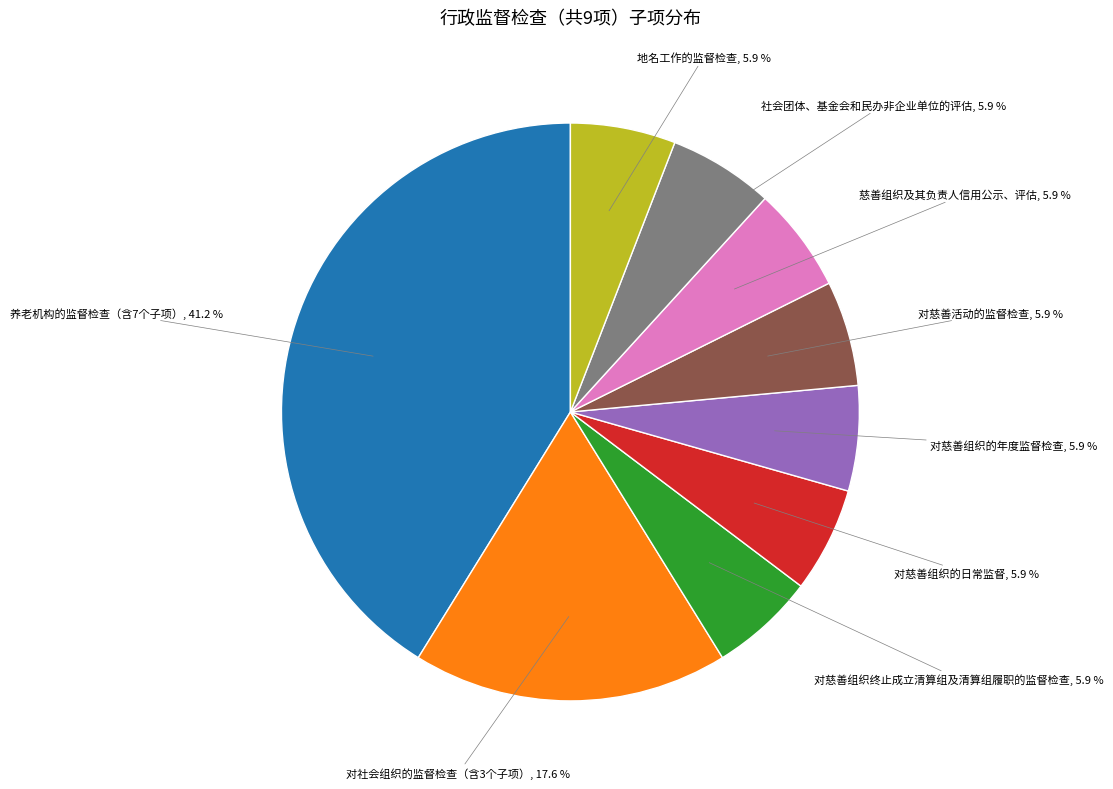

Is it true that 社会团体、基金会和民办非企业单位的评估 is 12% of the pie?

False